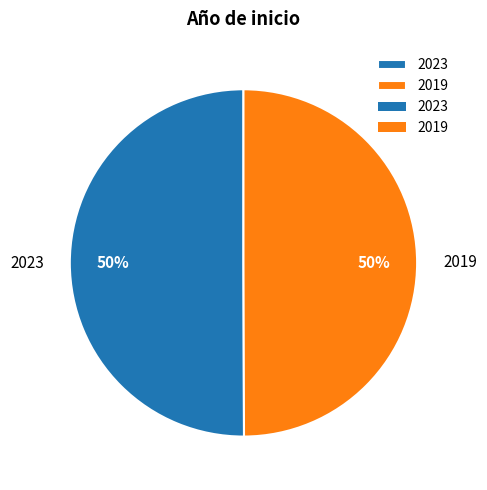

Is it true that 2019 is 36% of the pie?

False